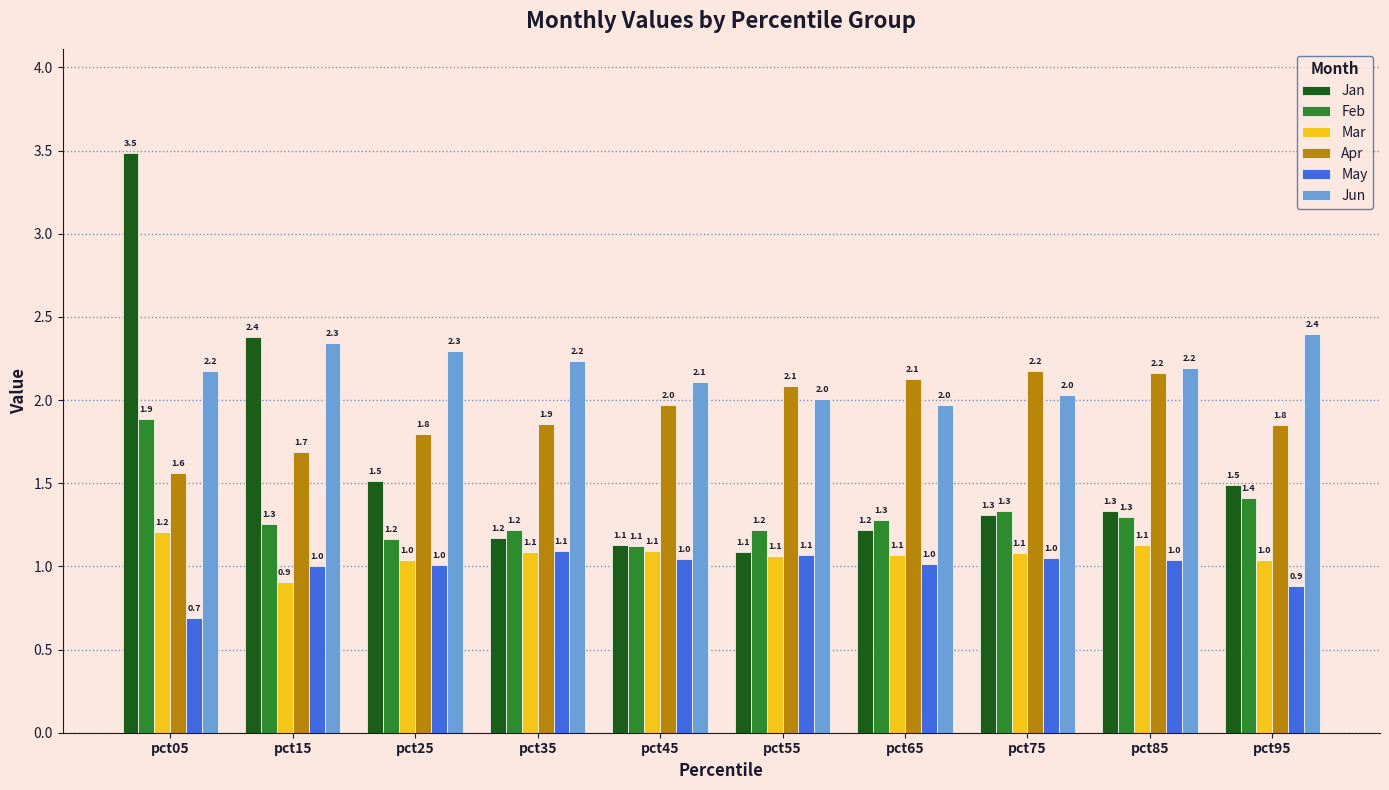

What is the value of the Jun bar at the 10th from the left?

2.4